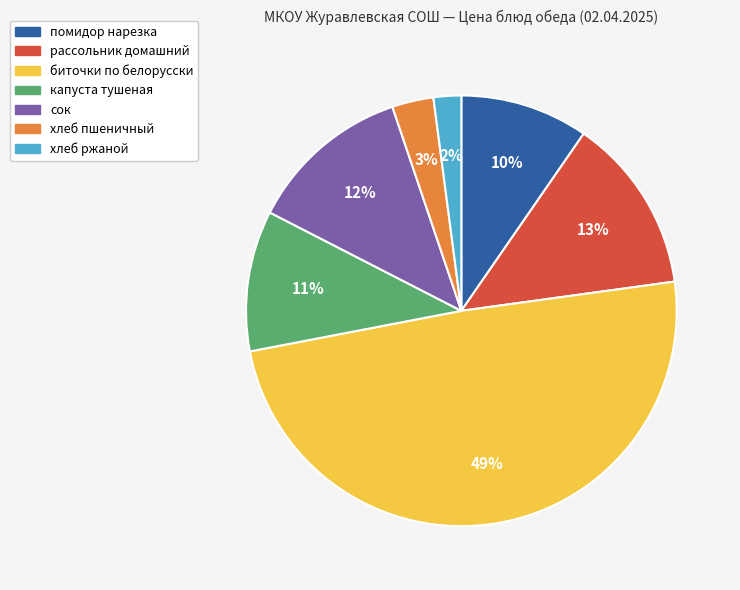

Does рассольник домашний represent more than half of the total?

No